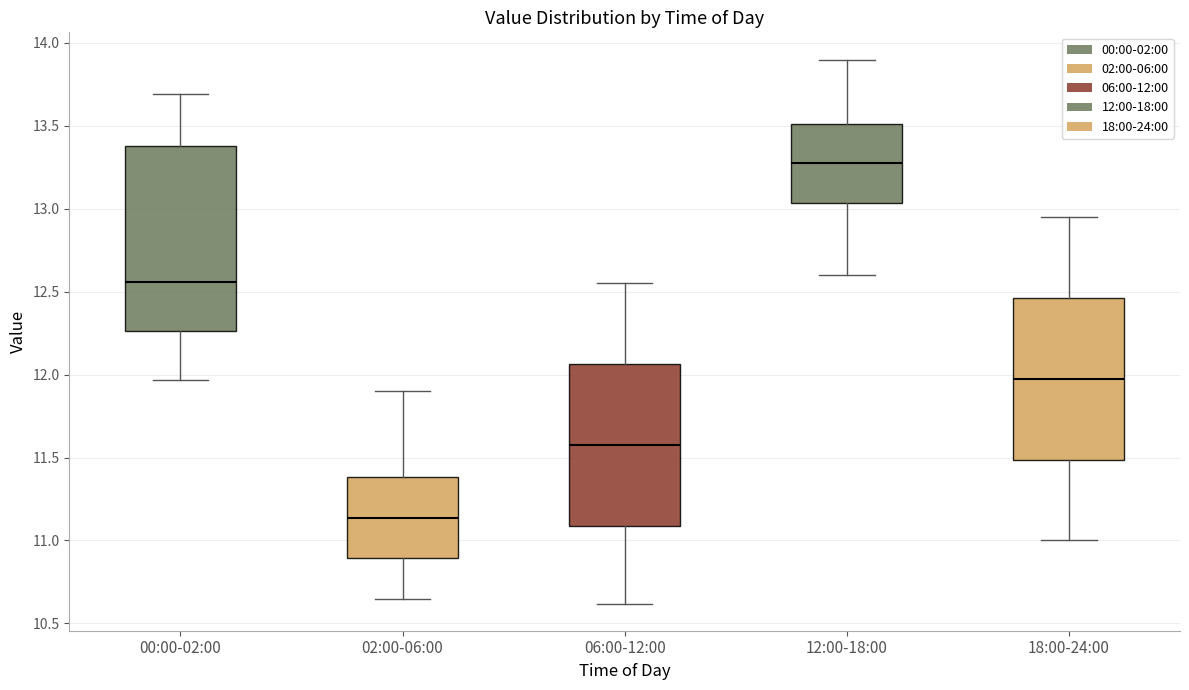

Which box's median line is the highest?

12:00-18:00